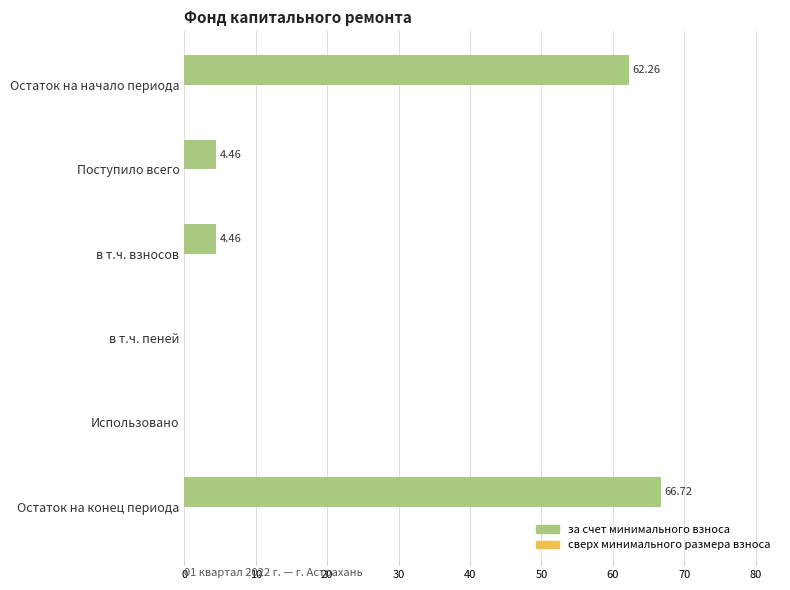

What is the sum of all values?

137.9